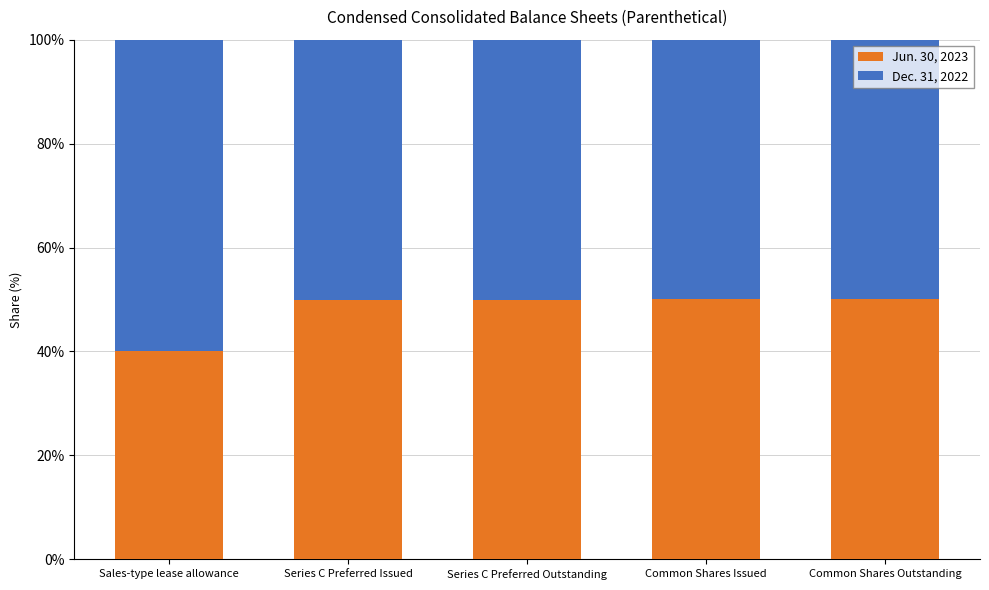

Does the chart contain stacked bars?

Yes